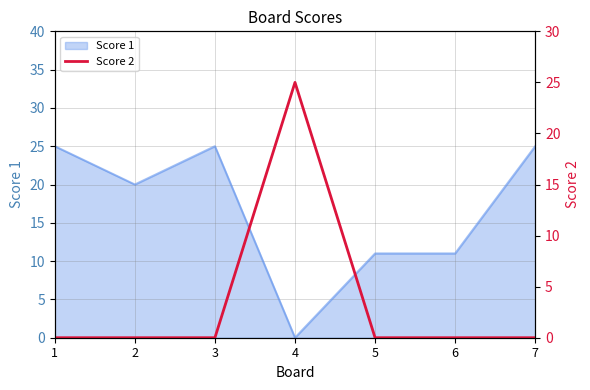

The Score 1 series shows -17 at 4. True or false?

False